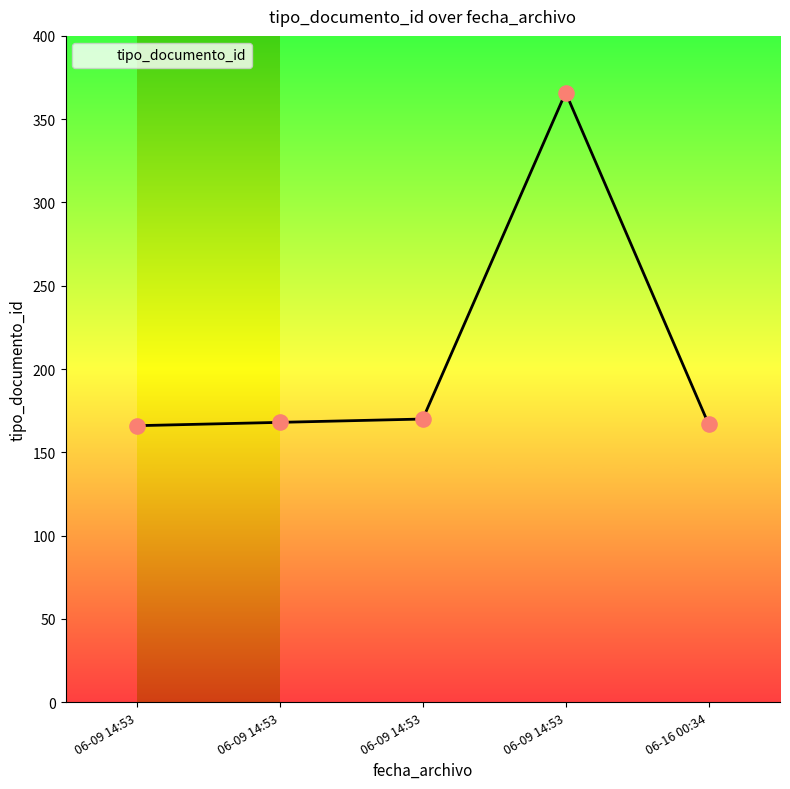

Which has a higher value, 06-09 14:53 or 06-09 14:53?

06-09 14:53